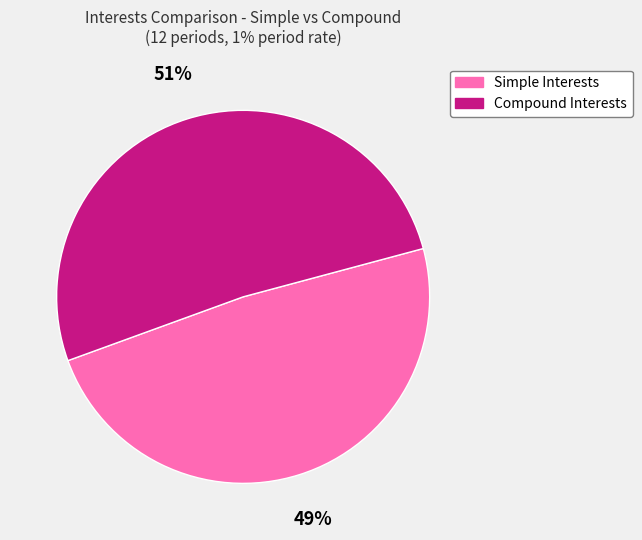

To the nearest percent, what portion does Compound Interests represent?

51%